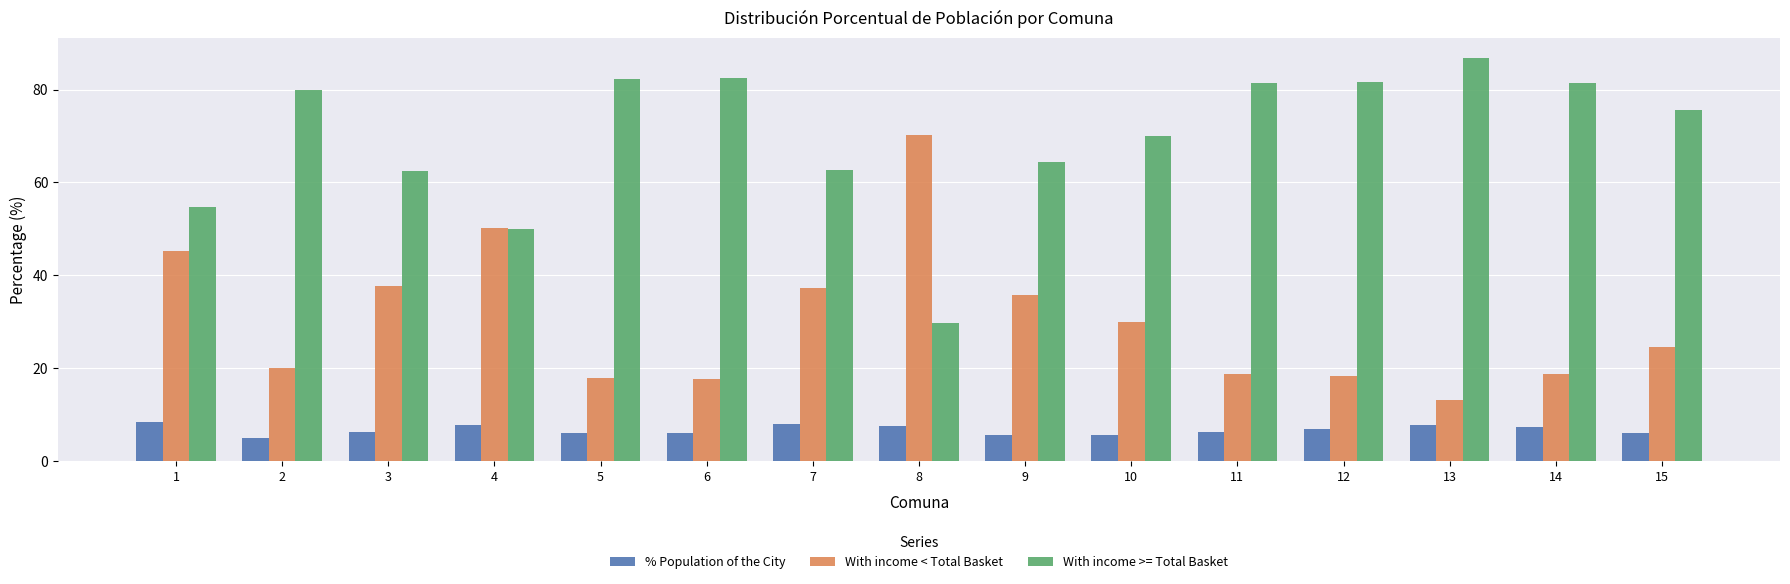

What is the lowest value of the With income >= Total Basket series?

29.7